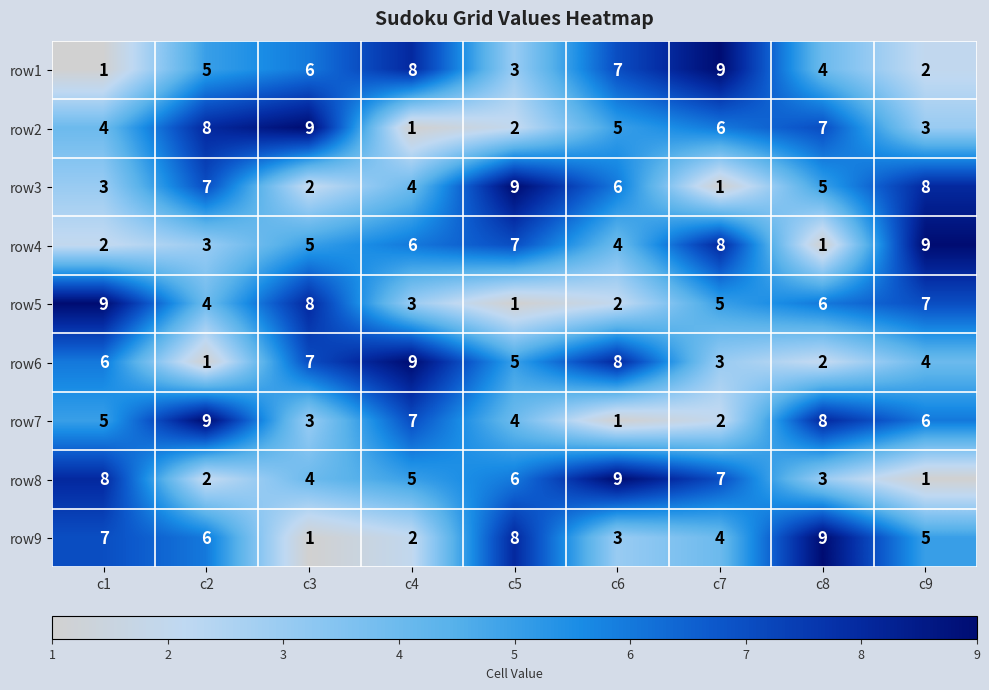

At c9, list the series in order from smallest to largest.

row8, row1, row2, row6, row9, row7, row5, row3, row4